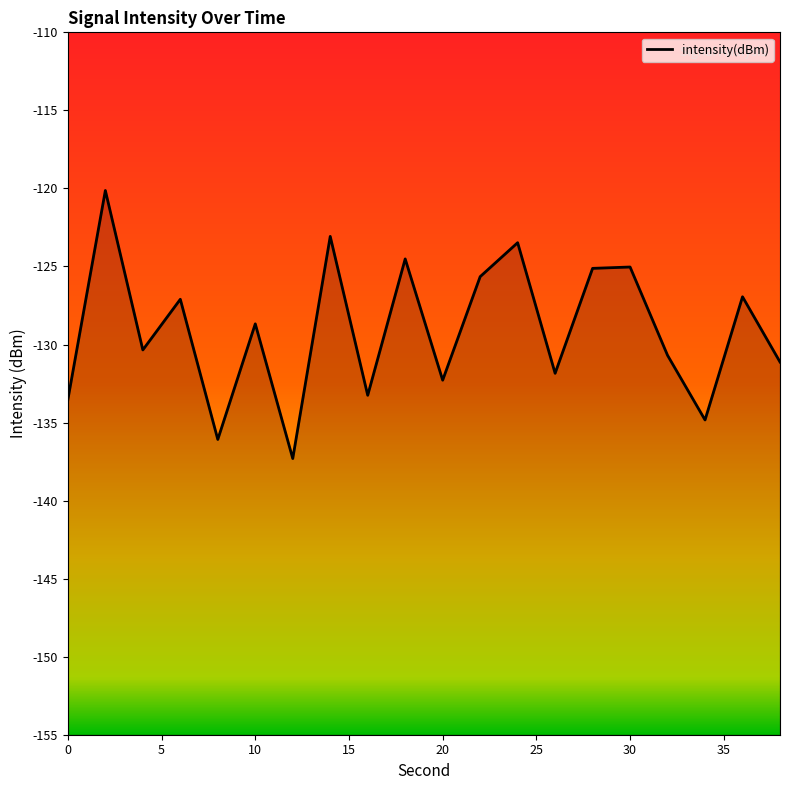

True or false: the data shows -37.6 at 20.

False